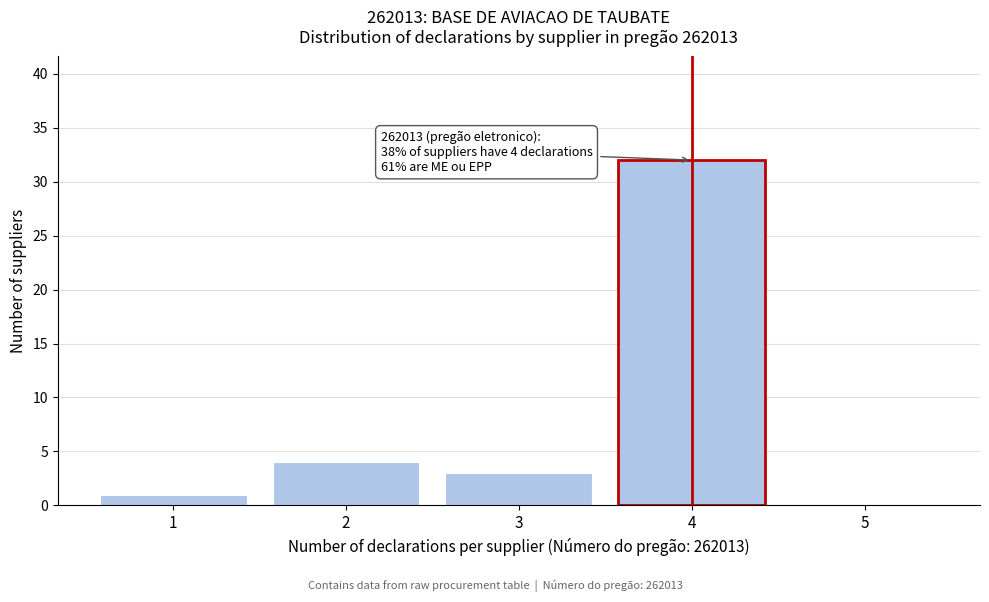

Reading left to right, what are all the values shown in this chart?

1=1	2=4	3=3	4=32	5=0